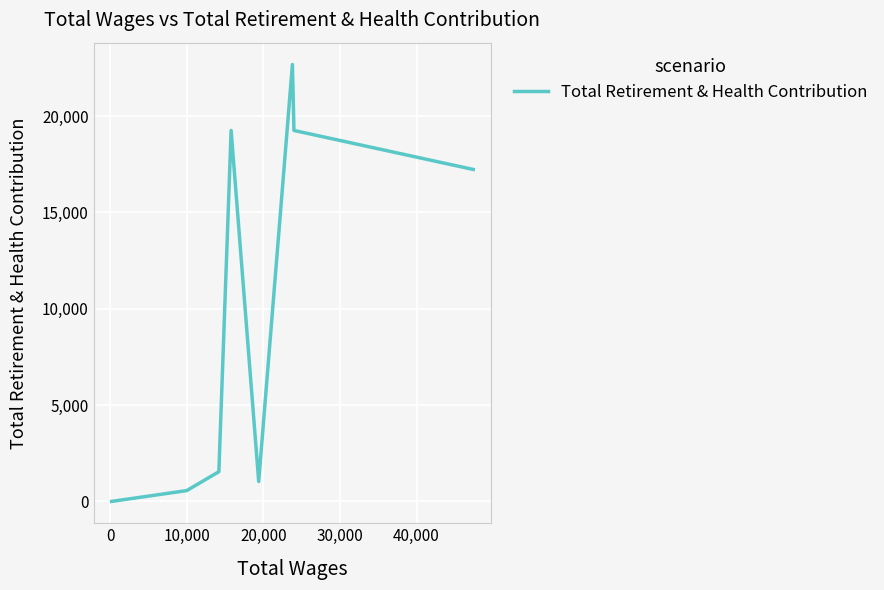

What is the difference between the maximum and minimum values?

22677